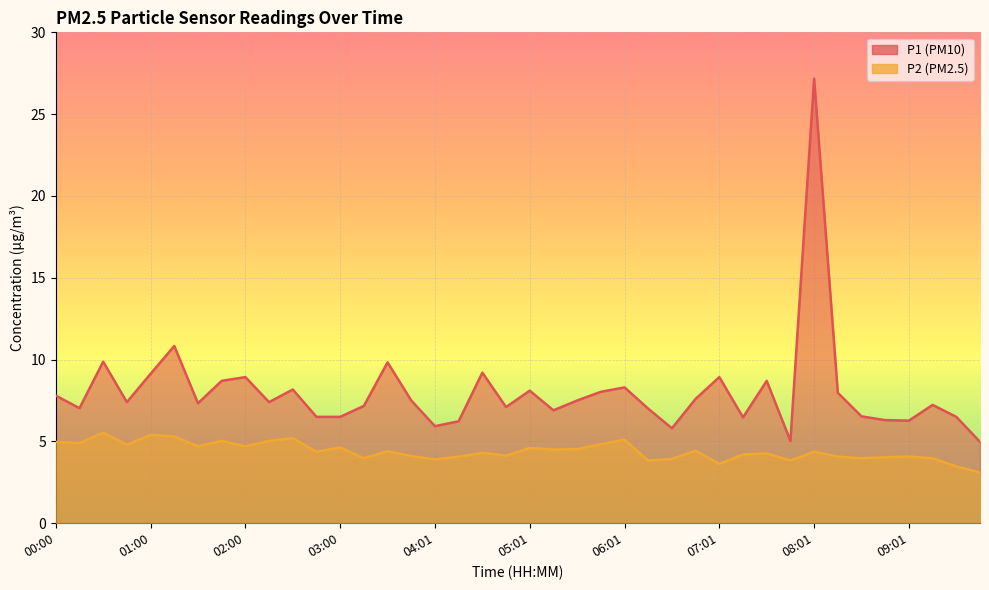

At which category is the sum across all series the highest?

08:01